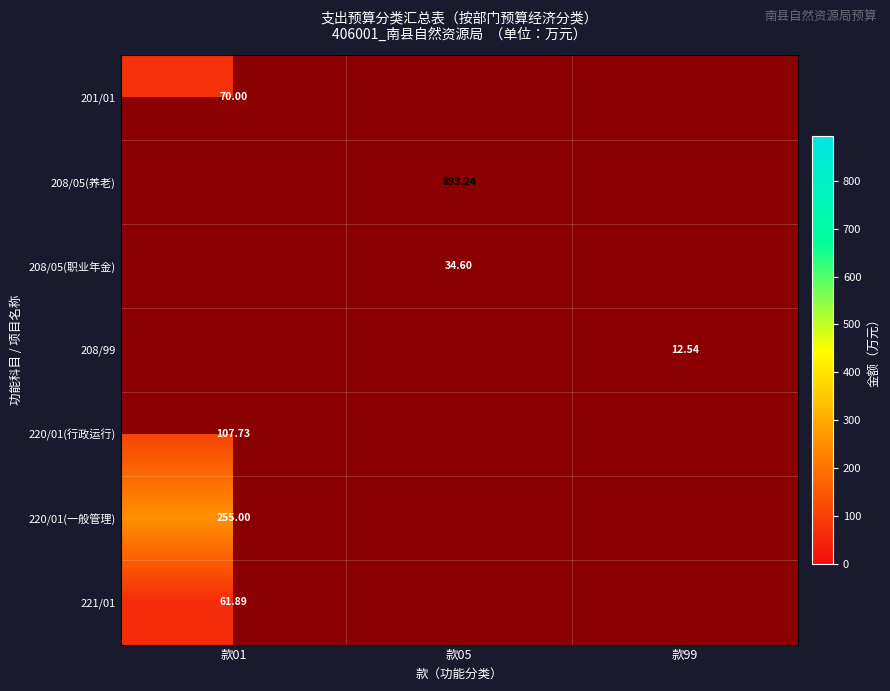

Is the value of 220/01(行政运行) at 款99 greater than the value of 201/01 at 款05?

No